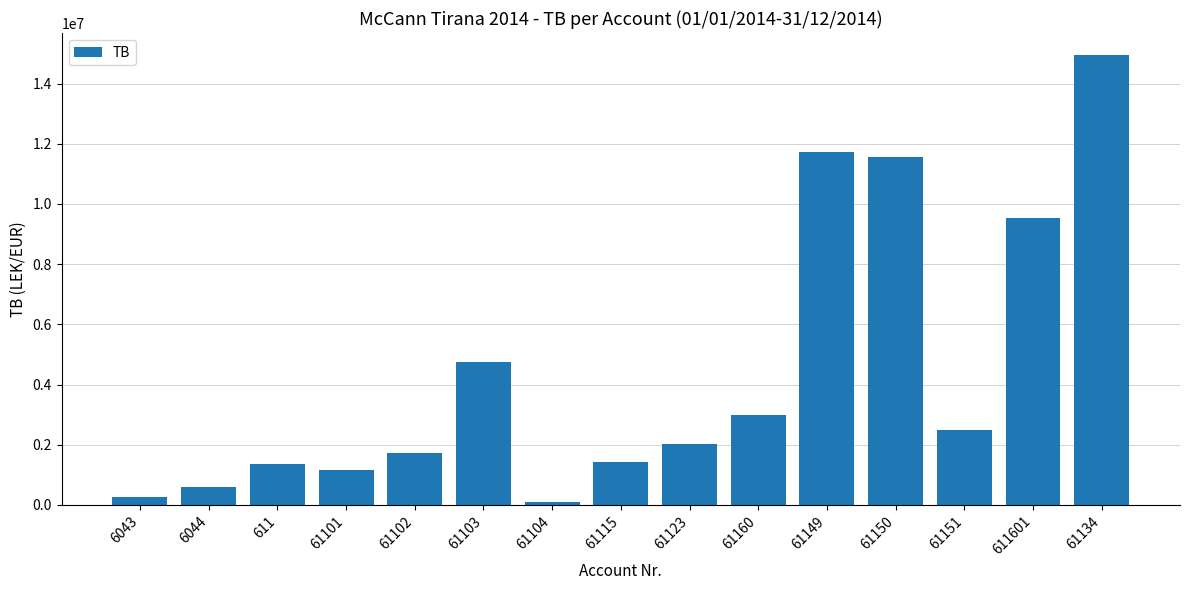

True or false: the data shows 11574631.1 at 61150.

True